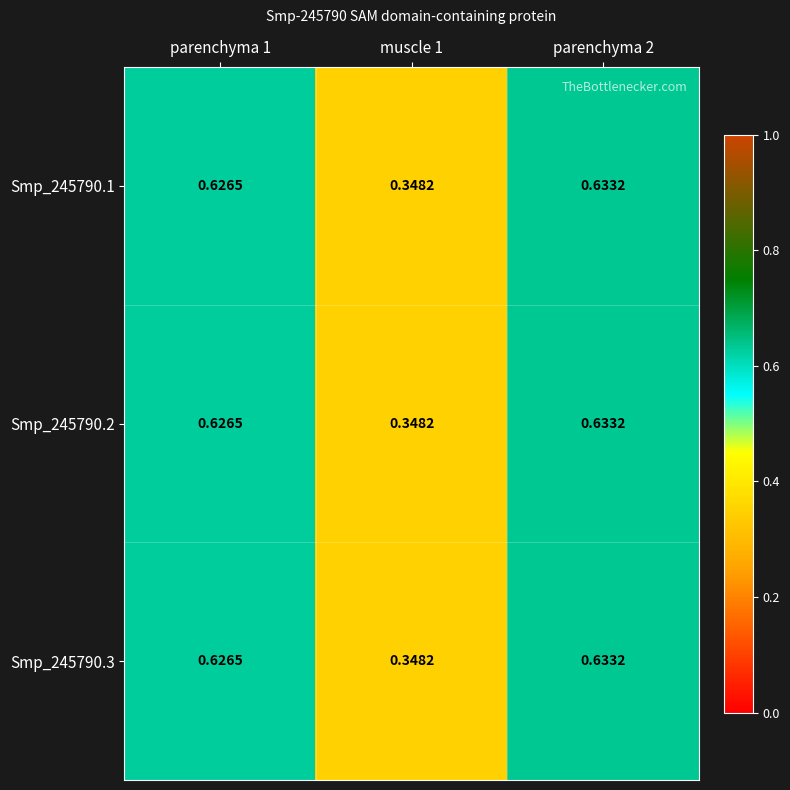

Is the value of Smp_245790.2 at parenchyma 2 greater than the value of Smp_245790.3 at parenchyma 1?

Yes